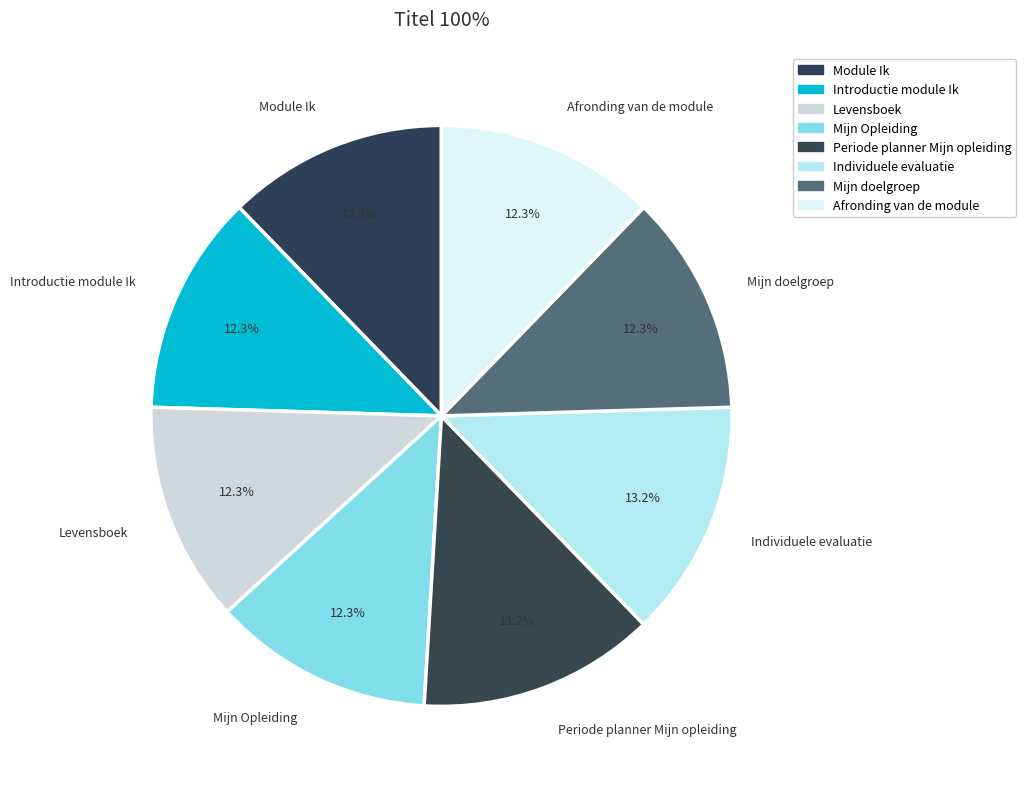

What portion of the pie excludes Introductie module Ik?

87.7%